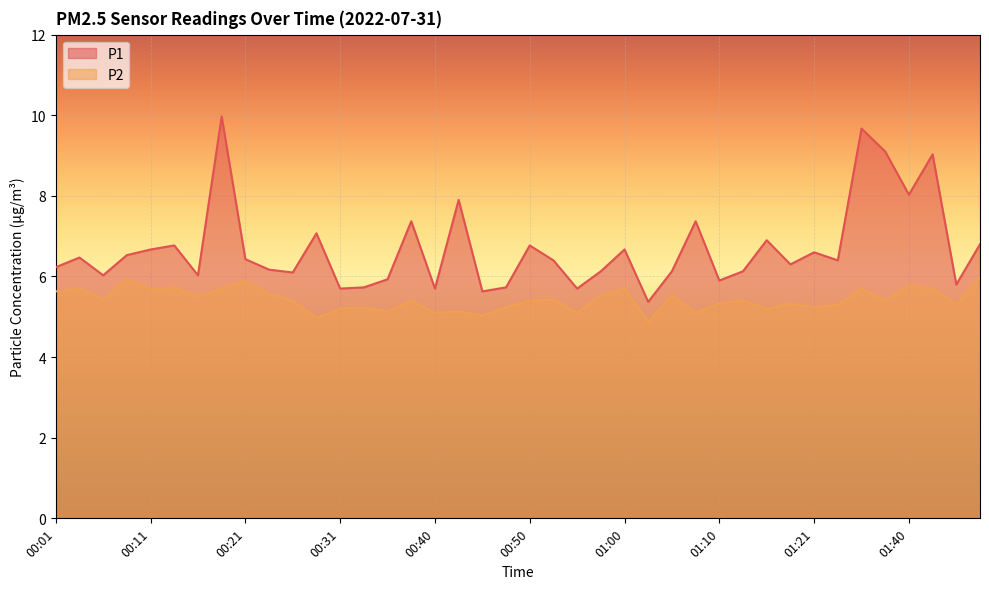

Which category has the highest value in the P1 series?

00:19